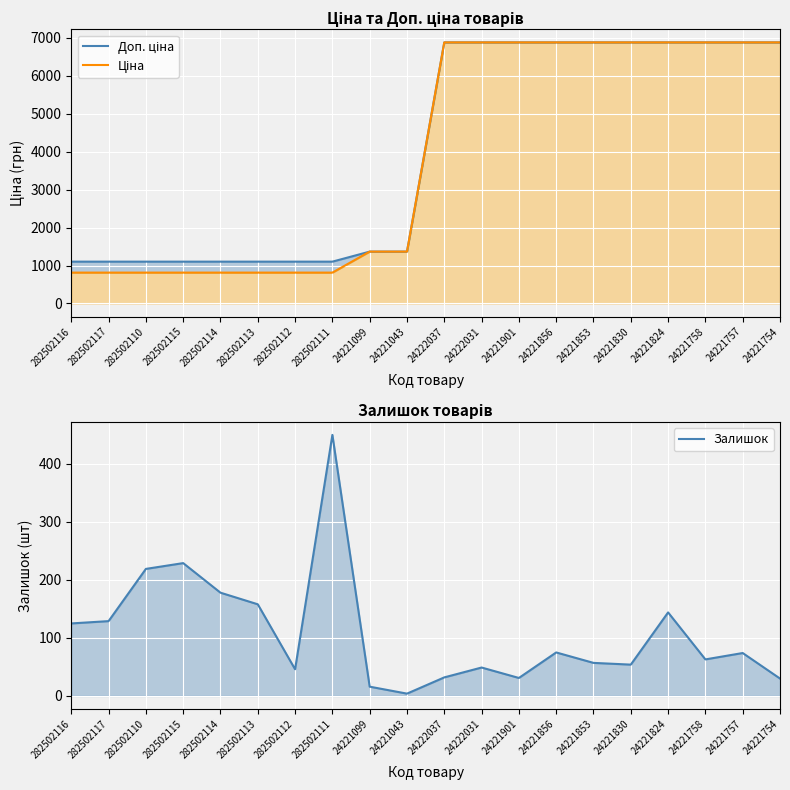

How many interior local peaks does the Залишок series have?

6